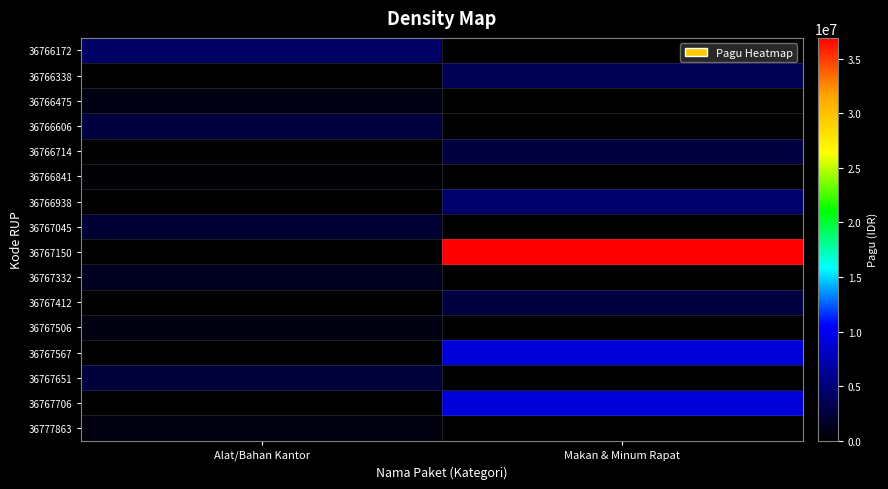

How many categories are shown in the chart?

2